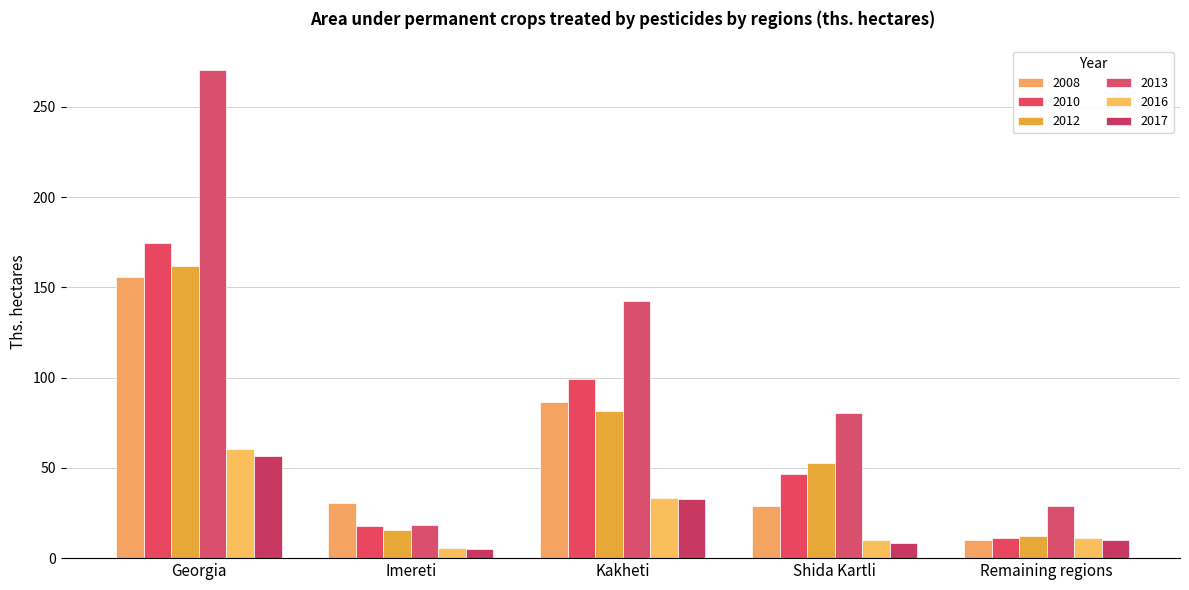

The value of 2010 at Remaining regions is 11.2. True or false?

True